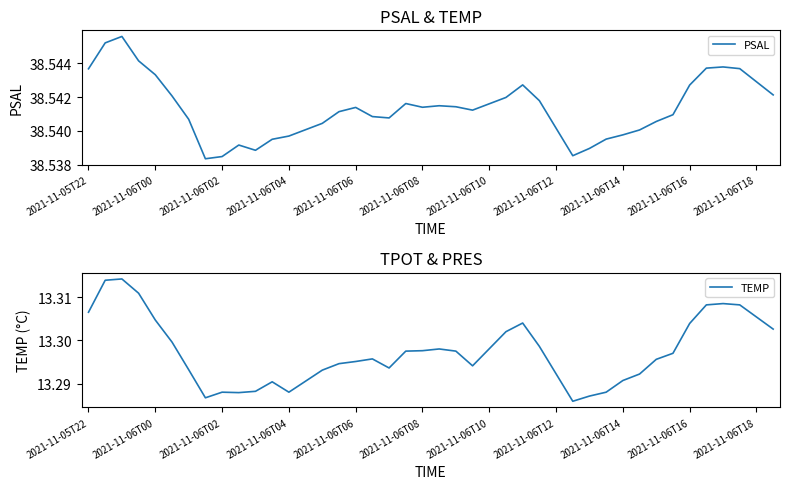

Reading left to right, extract all data points from this chart.

PSAL: 38.5	38.5	38.5	38.5	38.5	38.5	38.5	38.5	38.5	38.5	38.5	38.5	38.5	38.5	38.5	38.5	38.5	38.5	38.5	38.5	38.5	38.5	38.5	38.5	38.5	38.5	38.5	38.5	38.5	38.5	38.5	38.5	38.5	38.5	38.5	38.5	38.5	38.5
TEMP: 13.3	13.3	13.3	13.3	13.3	13.3	13.3	13.3	13.3	13.3	13.3	13.3	13.3	13.3	13.3	13.3	13.3	13.3	13.3	13.3	13.3	13.3	13.3	13.3	13.3	13.3	13.3	13.3	13.3	13.3	13.3	13.3	13.3	13.3	13.3	13.3	13.3	13.3